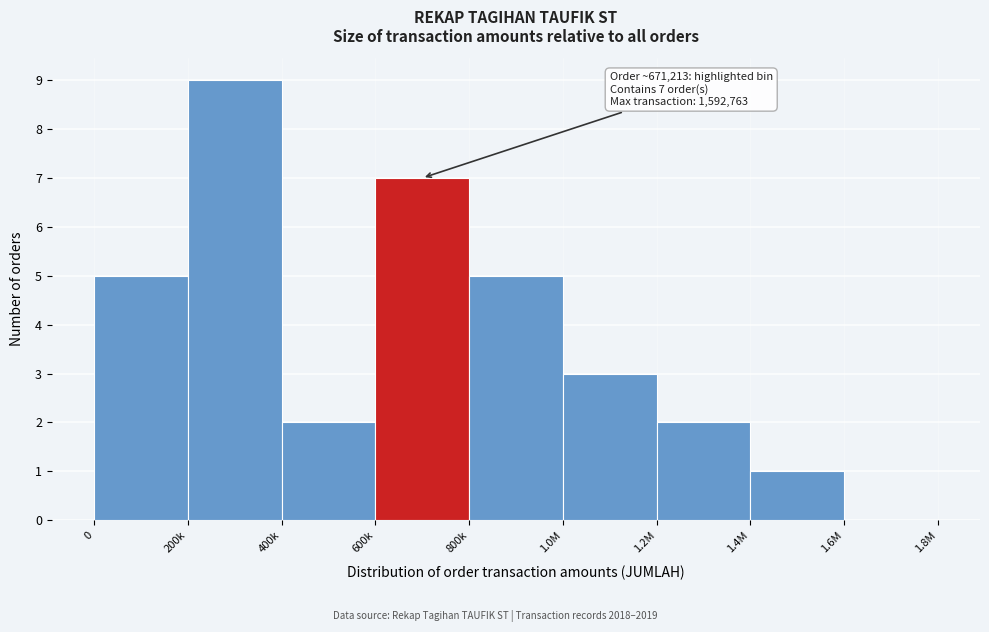

Reading left to right, list all the values displayed in this chart.

0=5	200k=9	400k=2	600k=7	800k=5	1.0M=3	1.2M=2	1.4M=1	1.6M=0